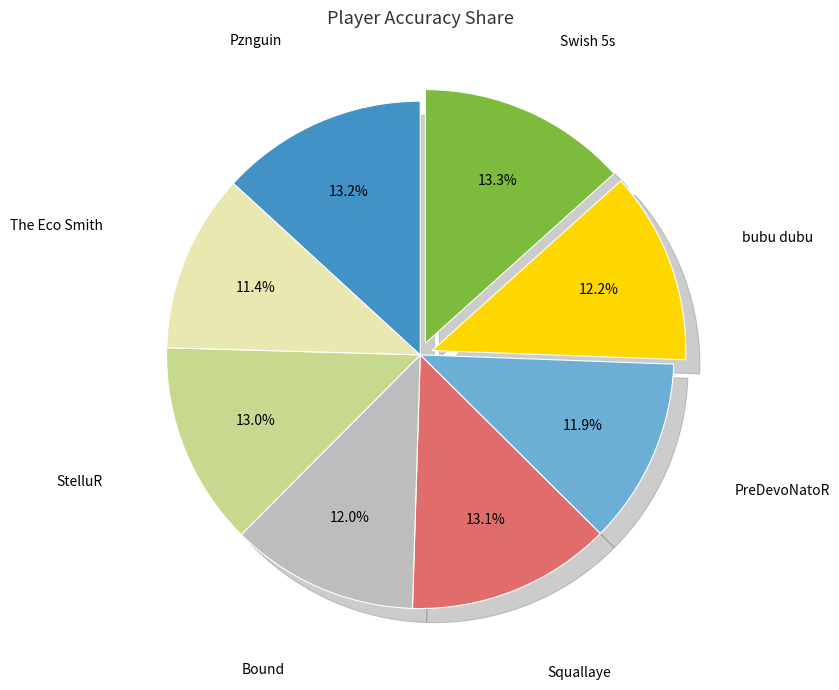

How many segments does this pie chart have?

8